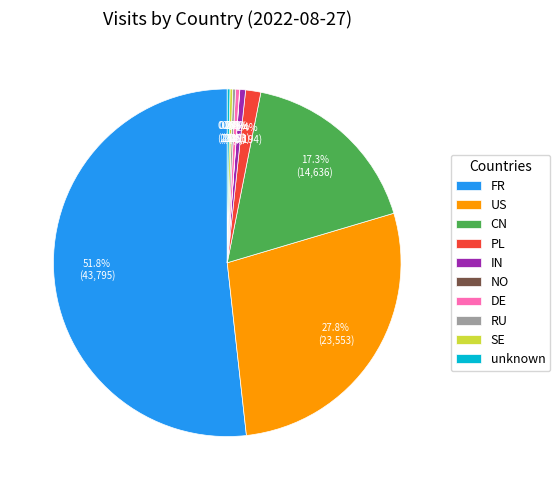

To the nearest percent, what is the average slice percentage?

10%